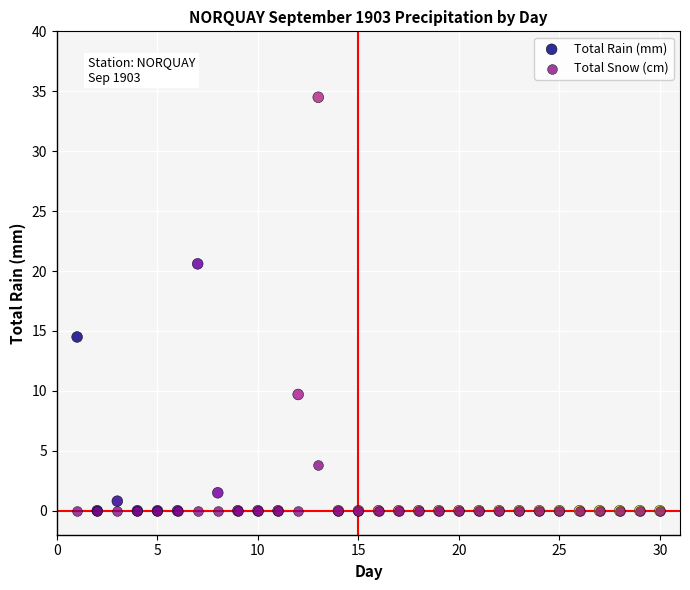

Across all series, what Y value is closest to 17?

14.5